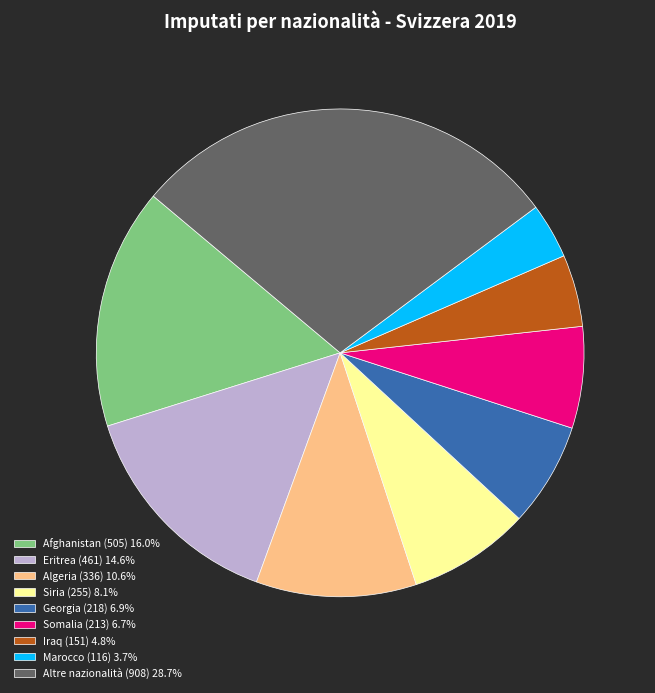

Between Eritrea and Afghanistan, which is larger?

Afghanistan